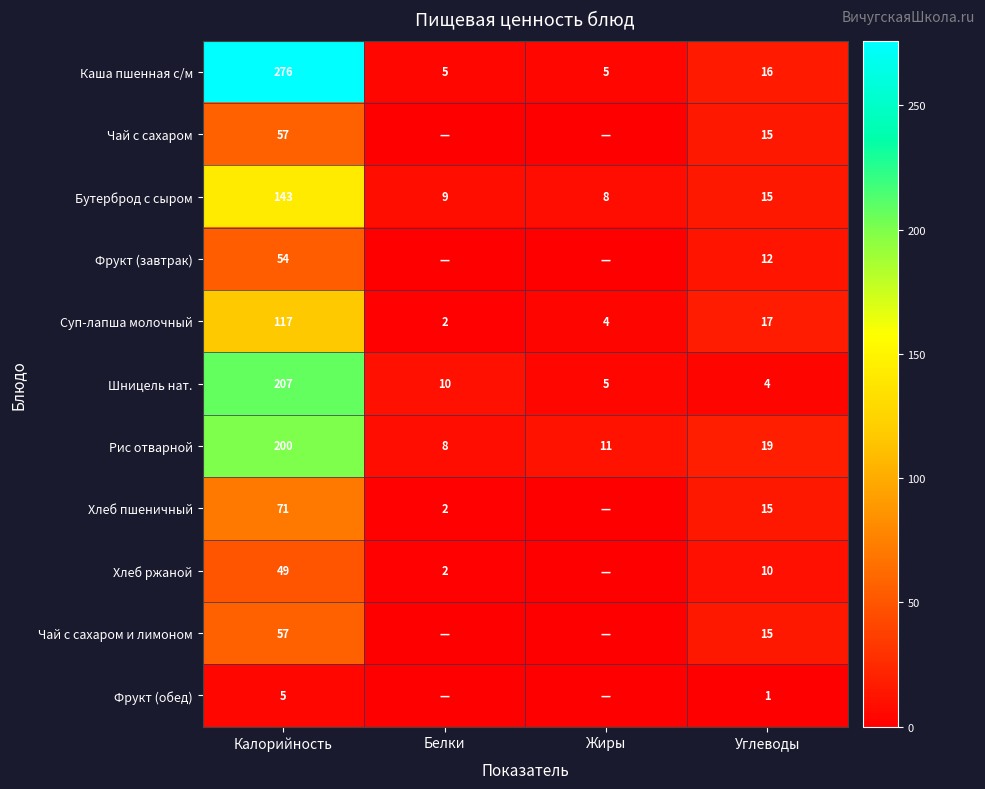

Is the value of Суп-лапша молочный at Жиры greater than the value of Хлеб ржаной at Углеводы?

No